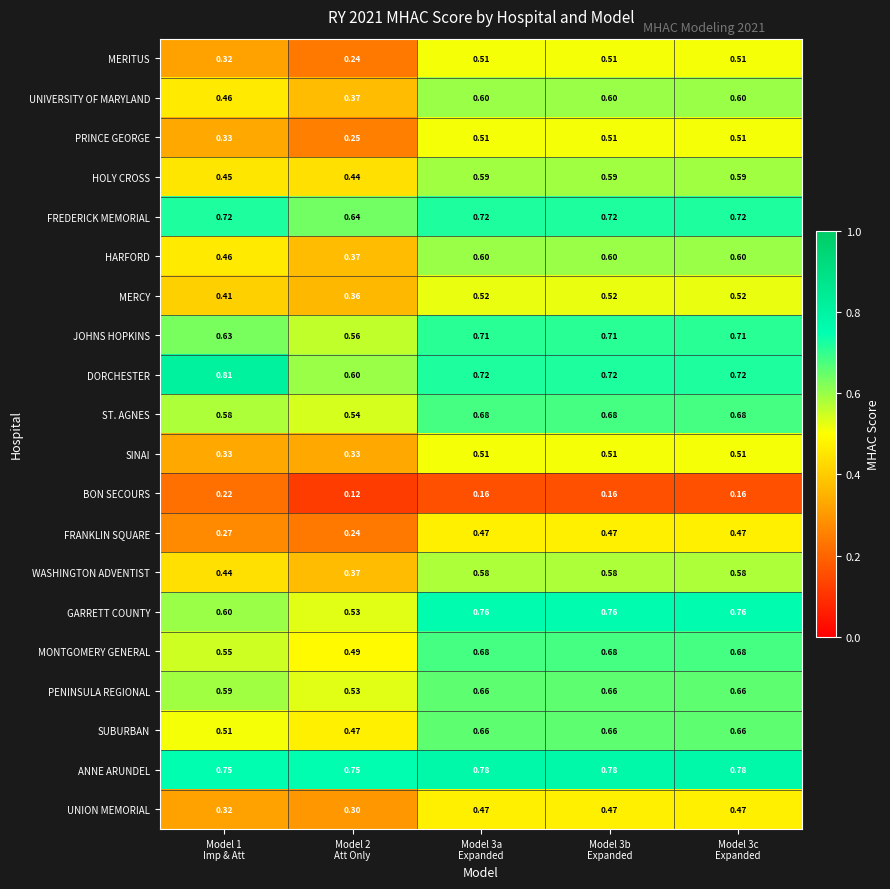

Which series has the largest total across all categories?

ANNE ARUNDEL